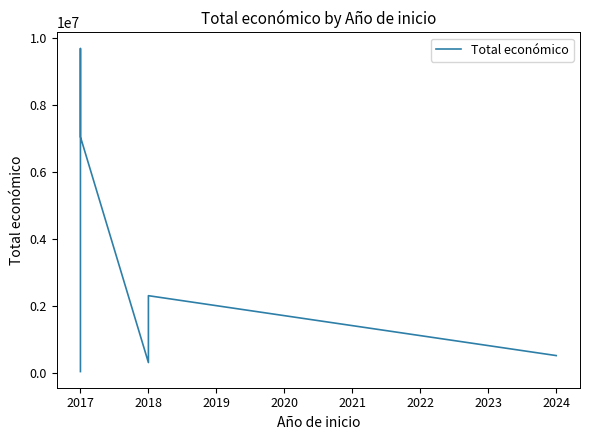

What is the value of the 1st point from the left?

42072